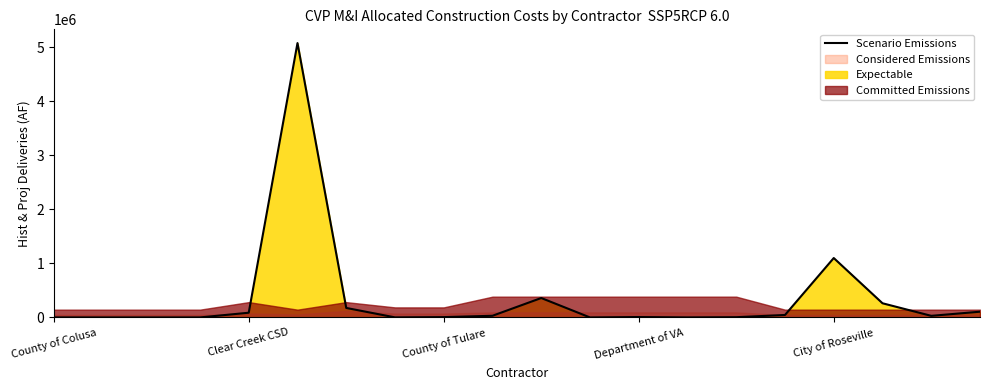

At which label is Scenario Emissions closest to 2537409?

City of Roseville